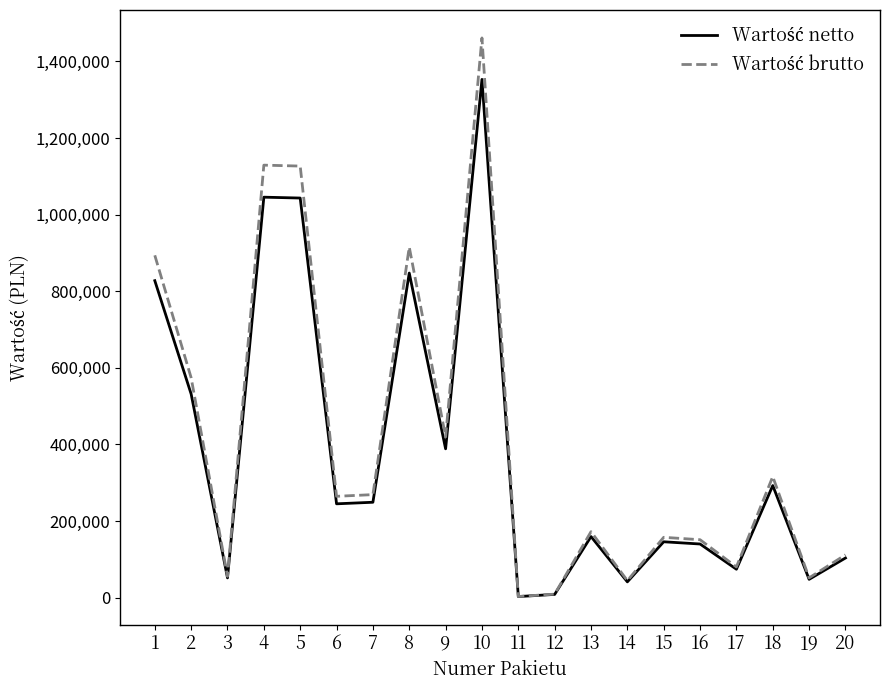

What is the maximum value shown in the chart?

1461267.4